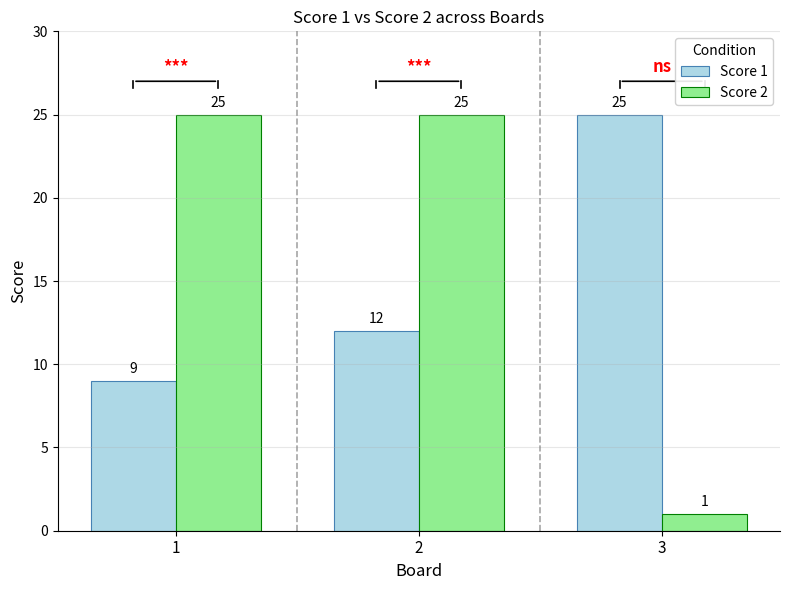

What is the value of the Score 2 bar at the 2nd from the left?

25